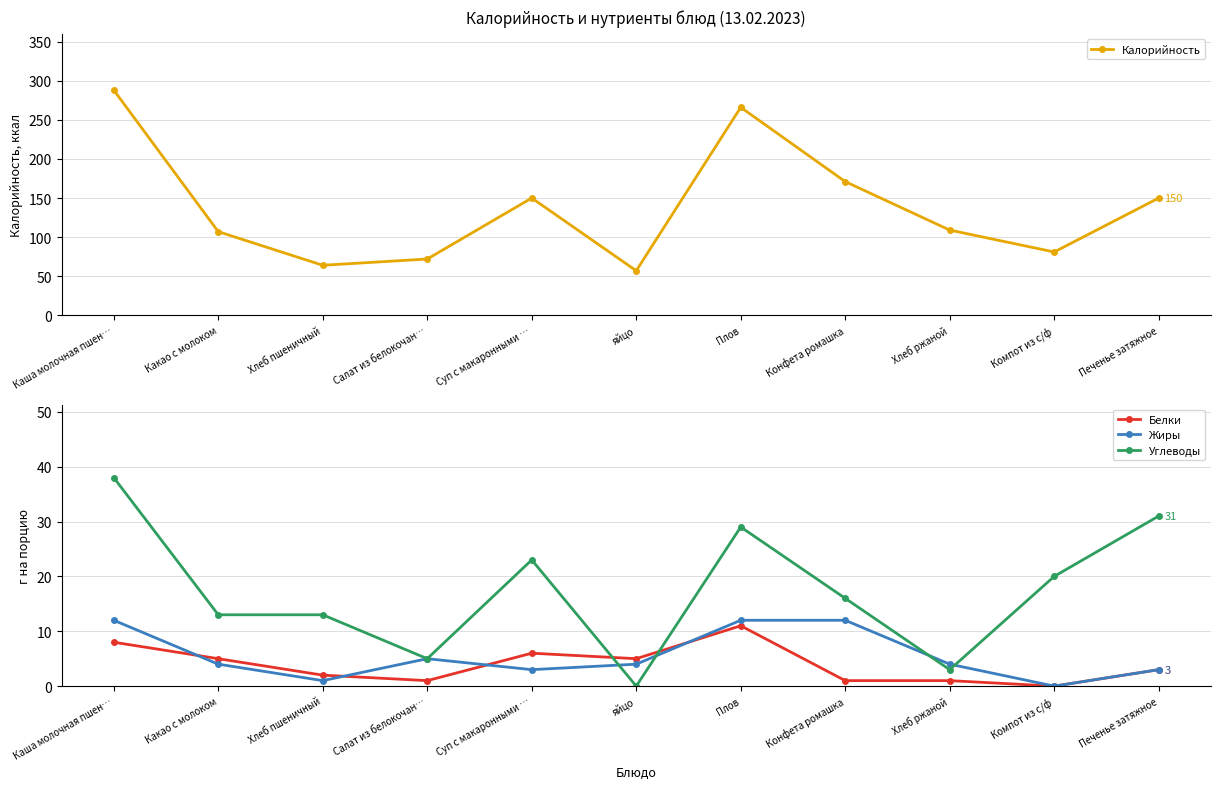

How many interior local peaks does the Жиры series have?

1